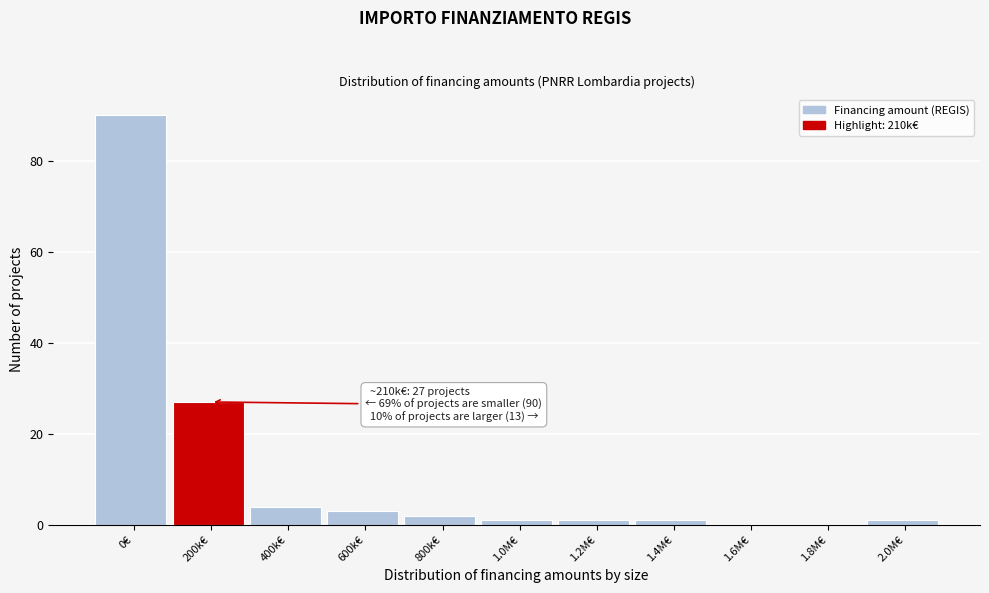

Reading left to right, extract all data points from this chart.

0€=90	200k€=27	400k€=4	600k€=3	800k€=2	1.0M€=1	1.2M€=1	1.4M€=1	1.6M€=0	1.8M€=0	2.0M€=1